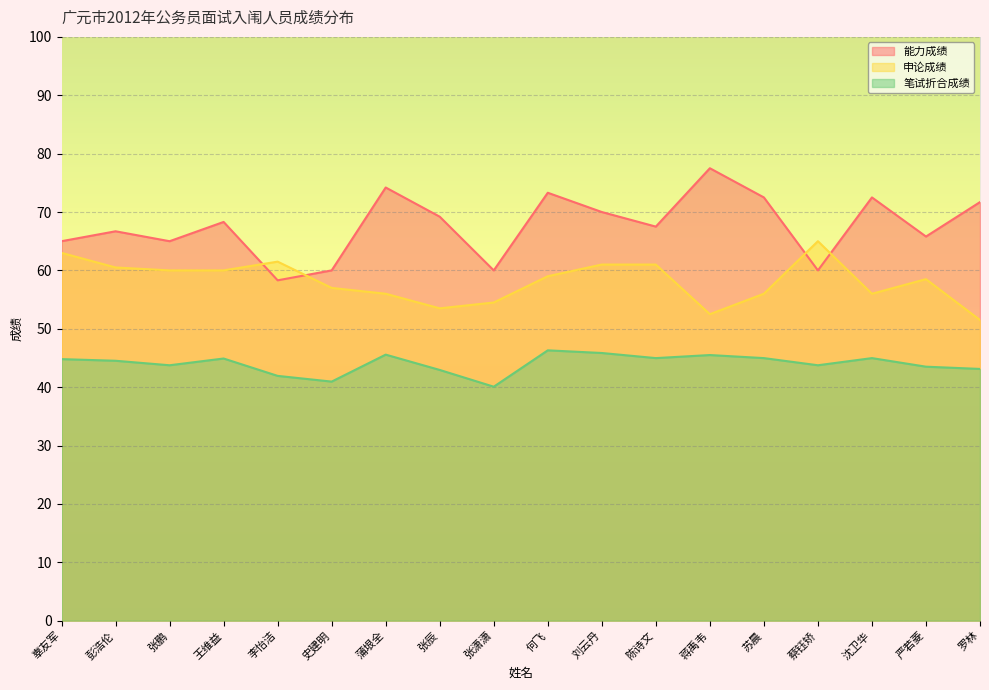

List the labels in order of 笔试折合成绩 value, smallest first.

张潇潇, 史建明, 李怡洁, 张辰, 罗林, 严若菱, 张鹏, 蔡钰矫, 彭浩伦, 辜友军, 王维益, 陈诗文, 苏晨, 沈卫华, 蒋禹韦, 蒲垠全, 刘云丹, 何飞